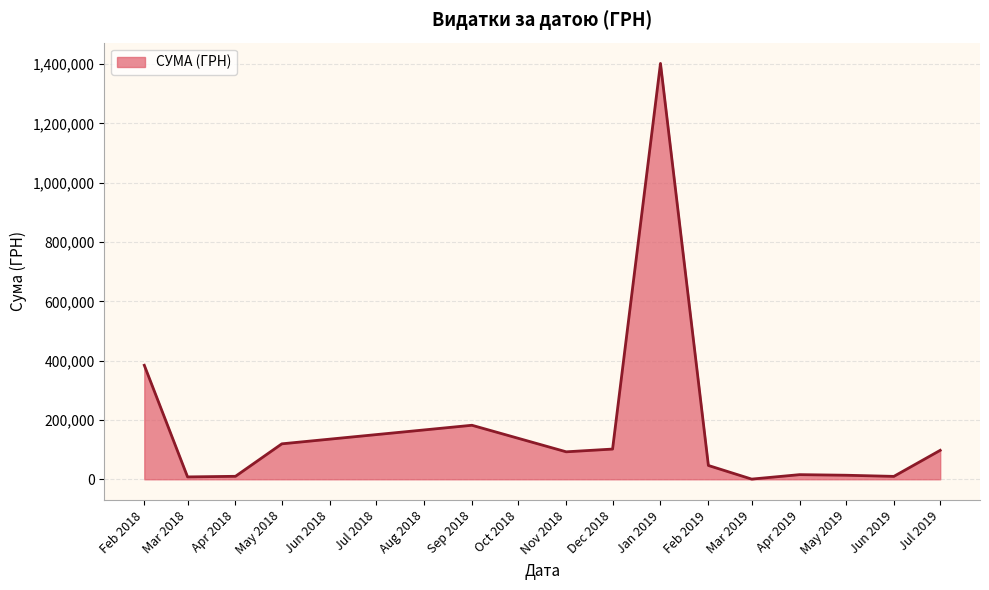

What is the difference between the maximum and minimum values?

1401434.1